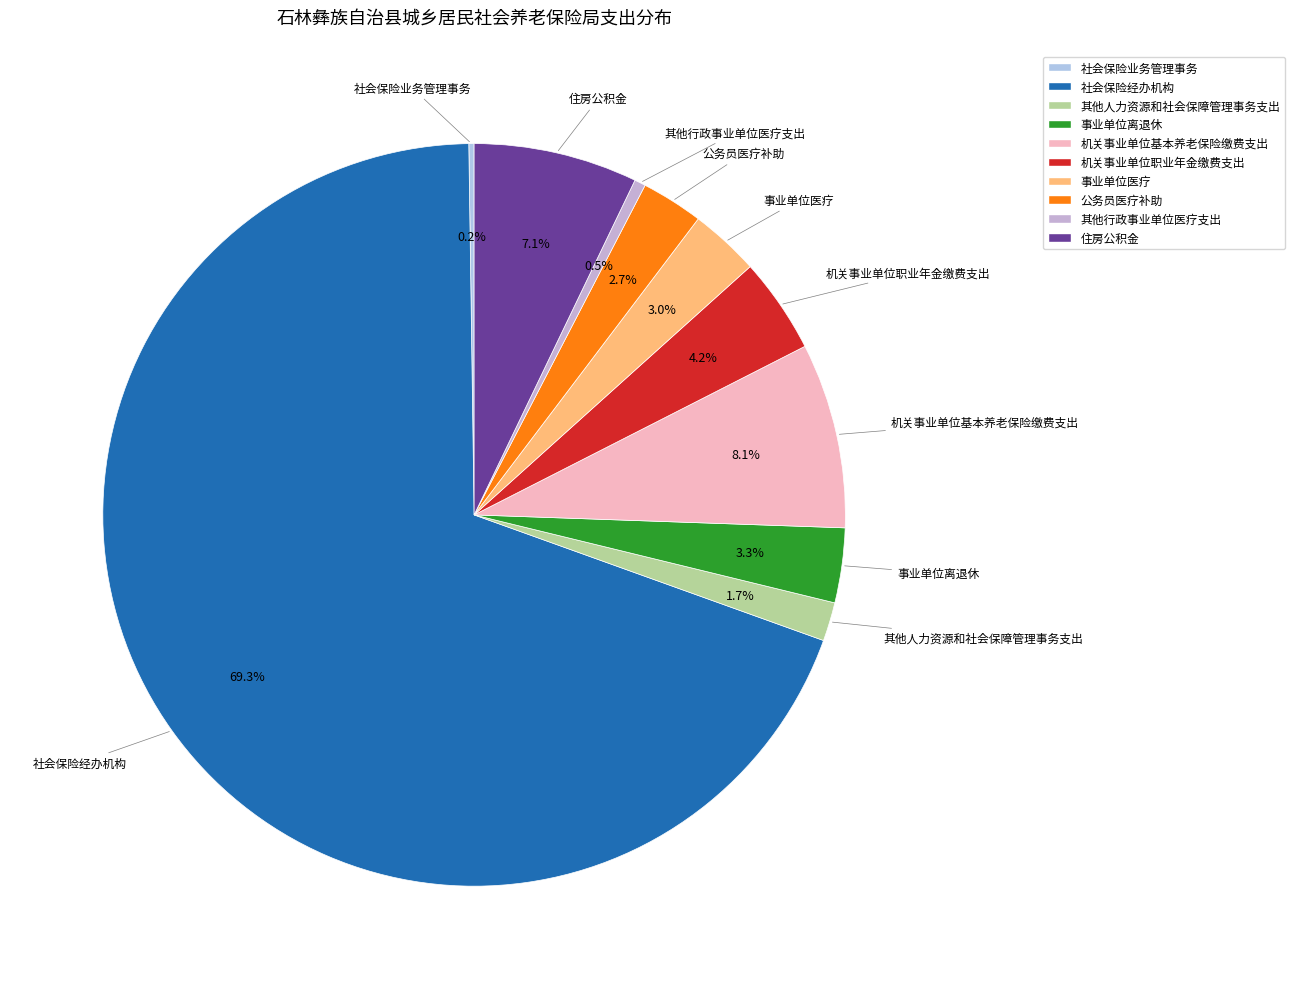

To the nearest percent, what is the average slice percentage?

10%